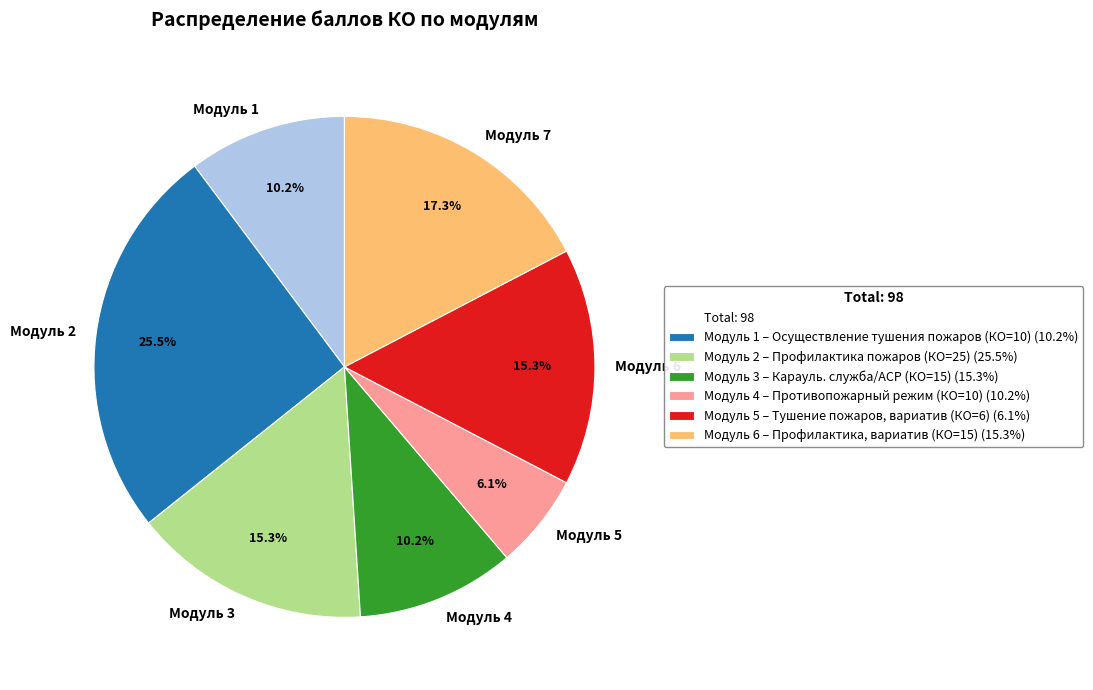

True or false: Модуль 4 accounts for 10% of the total.

True